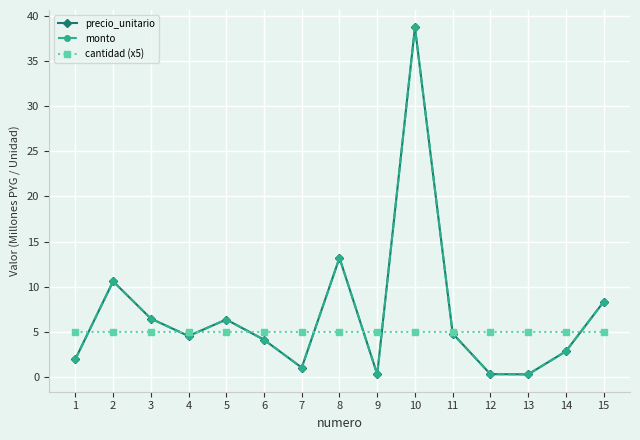

What is the value of the cantidad (x5) point at the 9th from the left?

5.0